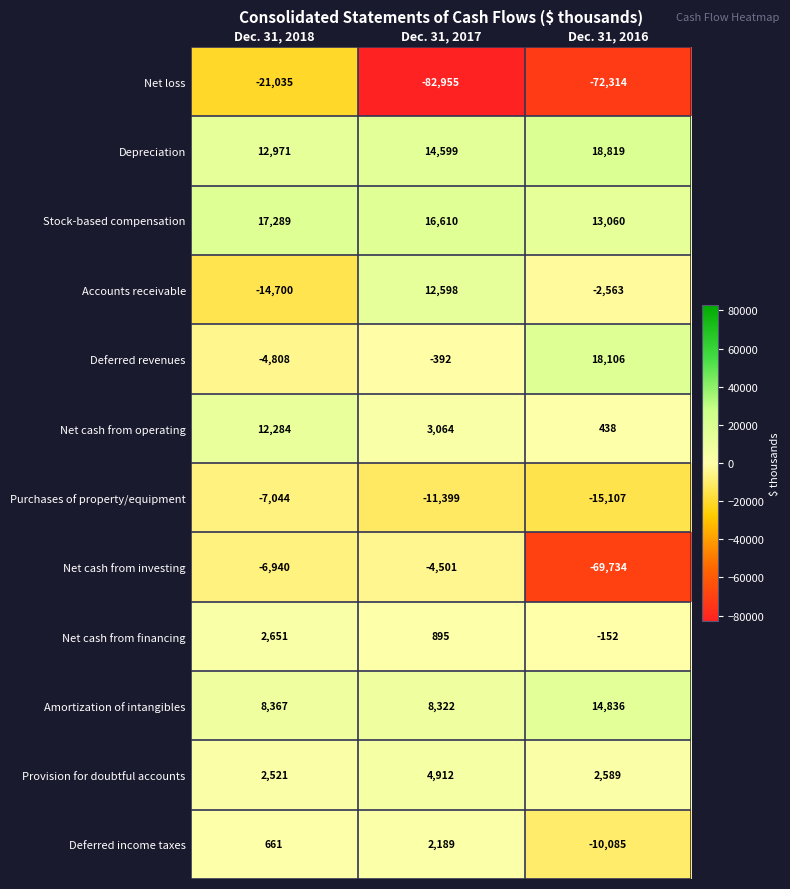

What is the sum of all Provision for doubtful accounts values?

10022